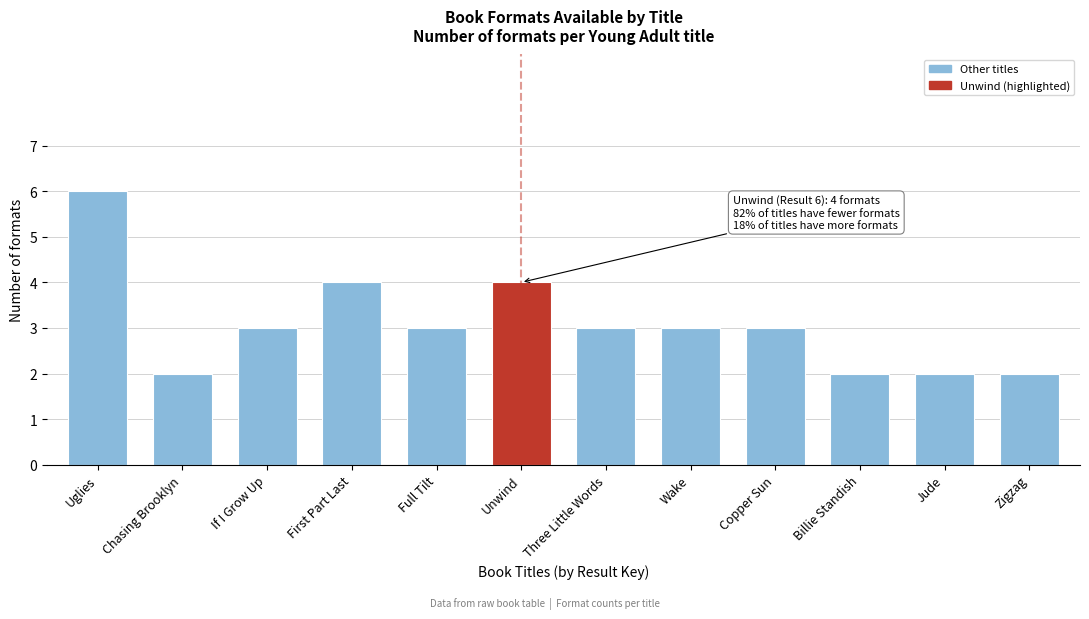

Reading right to left, list all the values displayed in this chart.

2	2	2	3	3	3	4	3	4	3	2	6